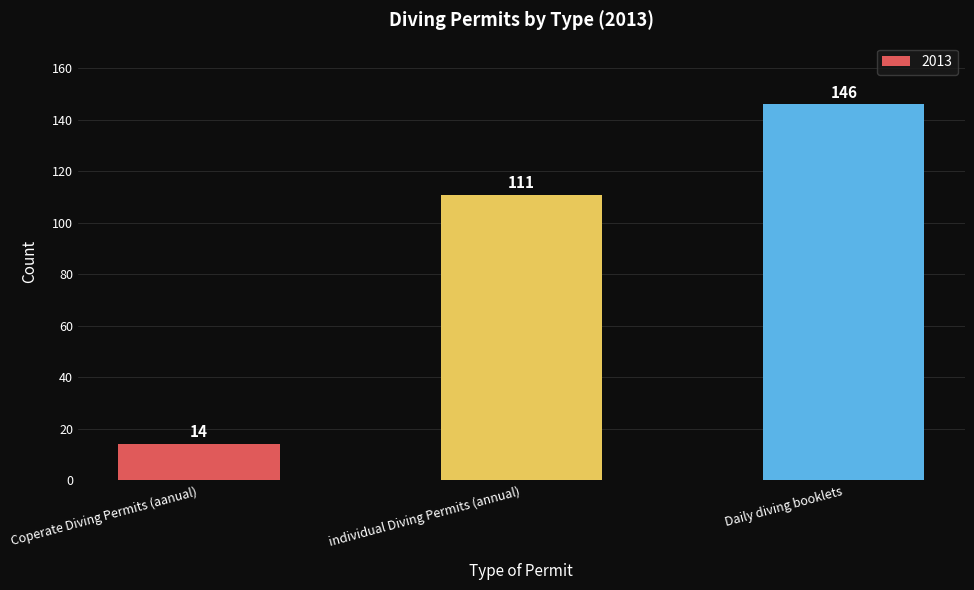

What is the value of the 3rd bar from the left?

146